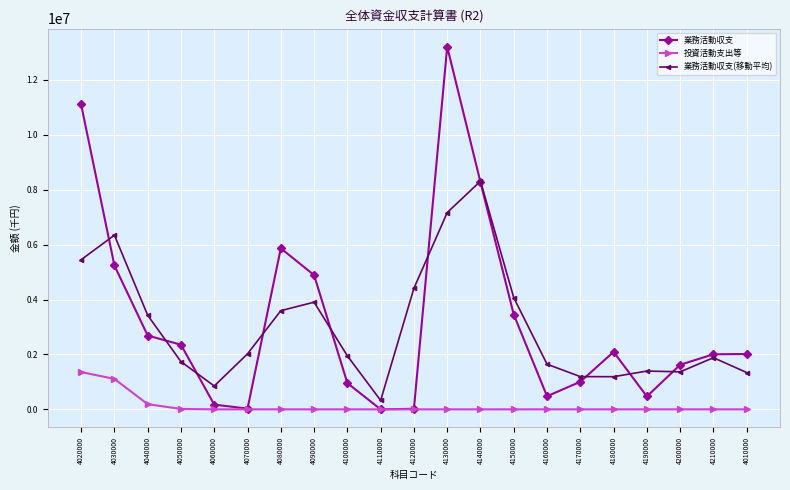

Which series has the widest spread of values?

業務活動収支